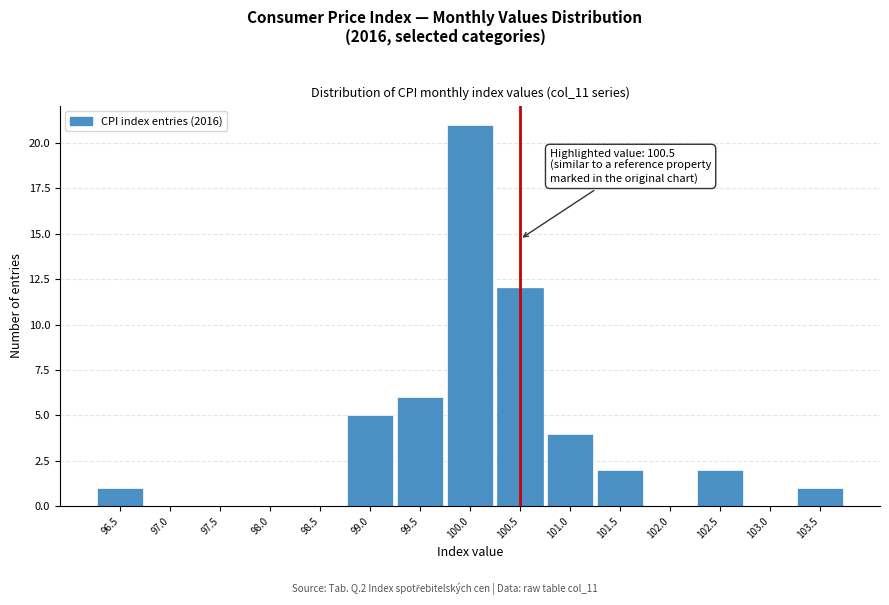

Which range on the x-axis has the tallest bar?

99.75 to 100.25